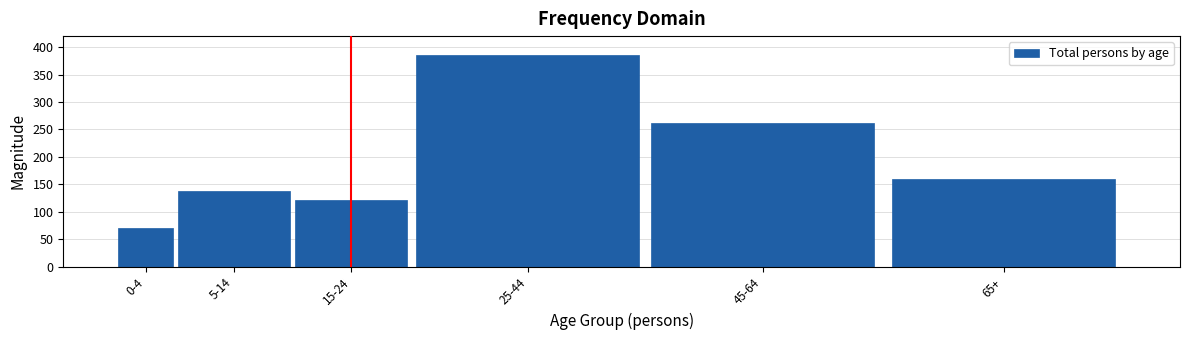

Reading left to right, what are all the values shown in this chart?

71	138	121	386	262	159